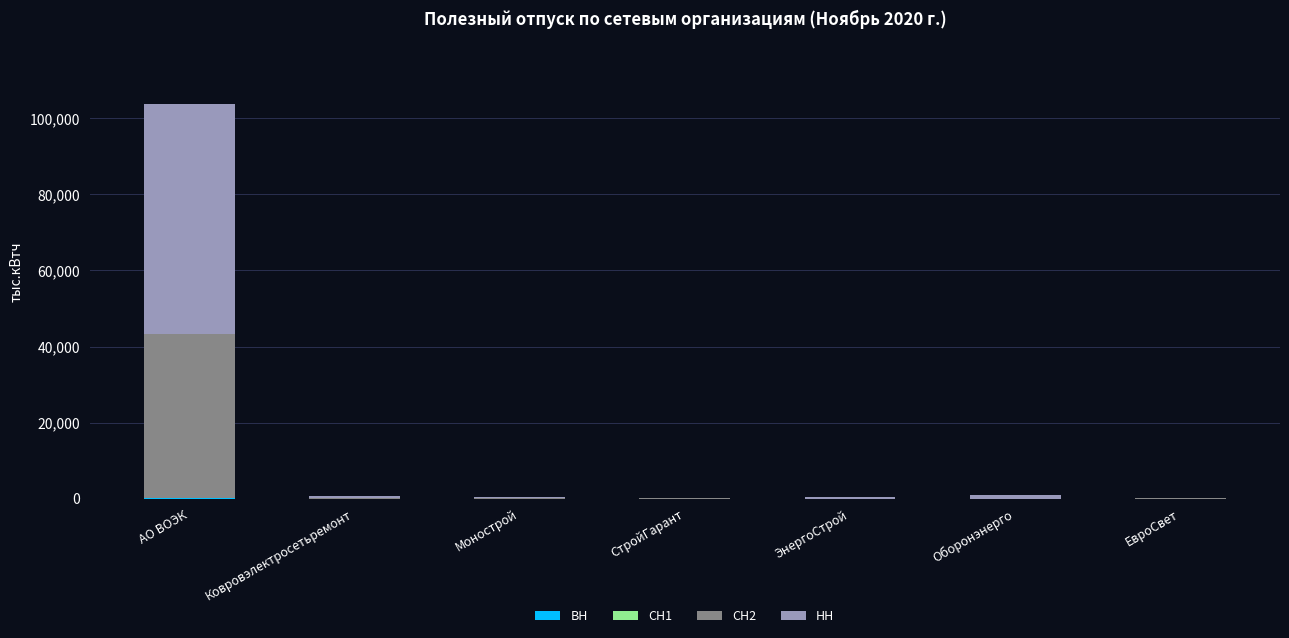

At which category is the sum across all series the highest?

АО ВОЭК